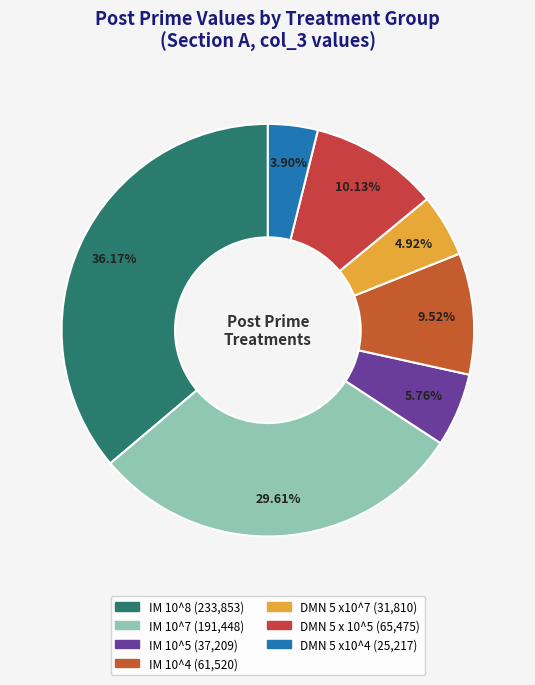

What is the smallest slice in the pie chart?

DMN 5 x10^4